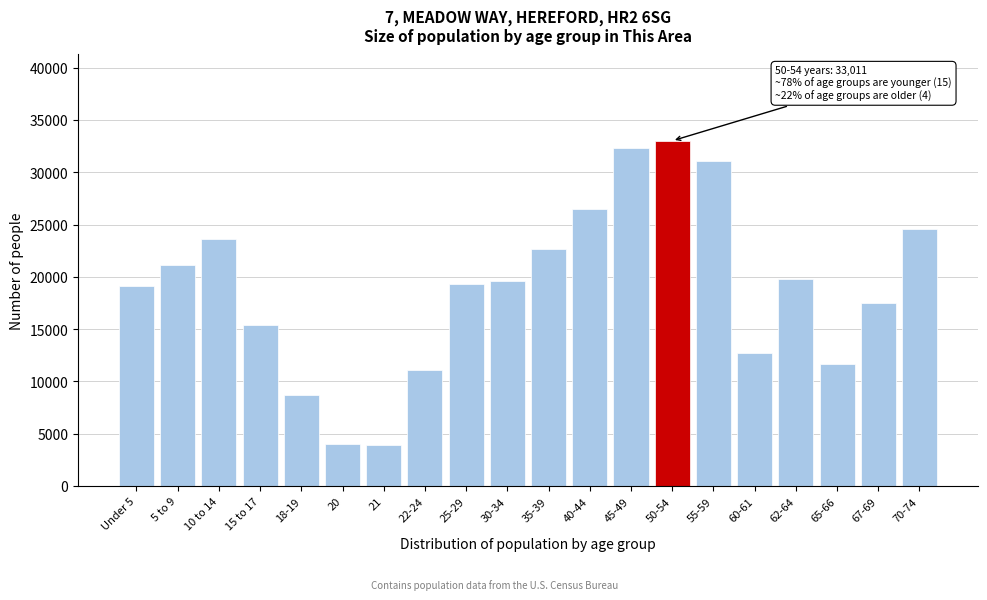

What is the smallest value displayed?

3879